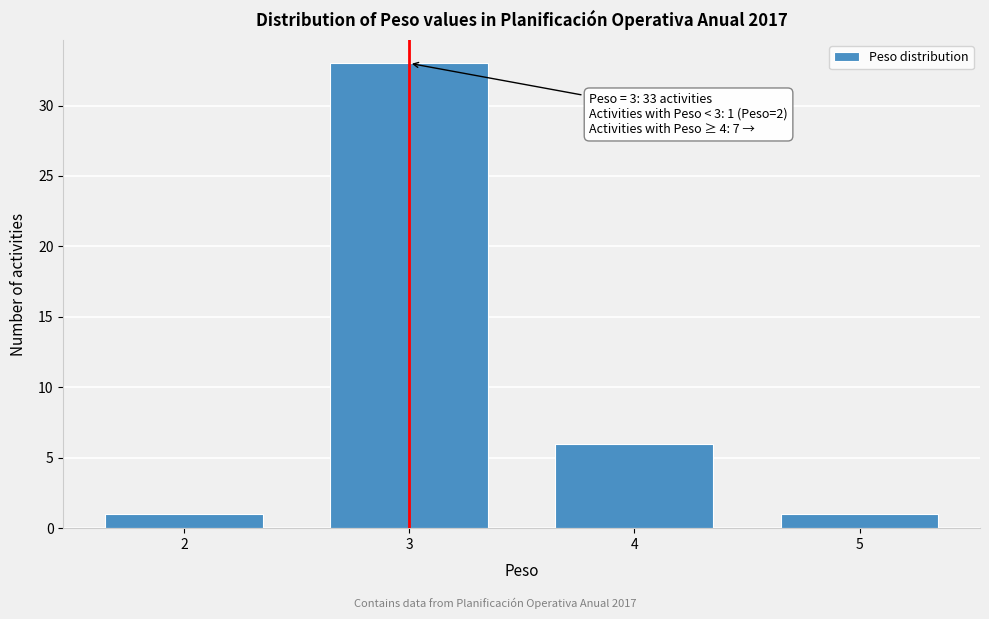

Over which range of the x-axis is the bar tallest?

2.5 to 3.5